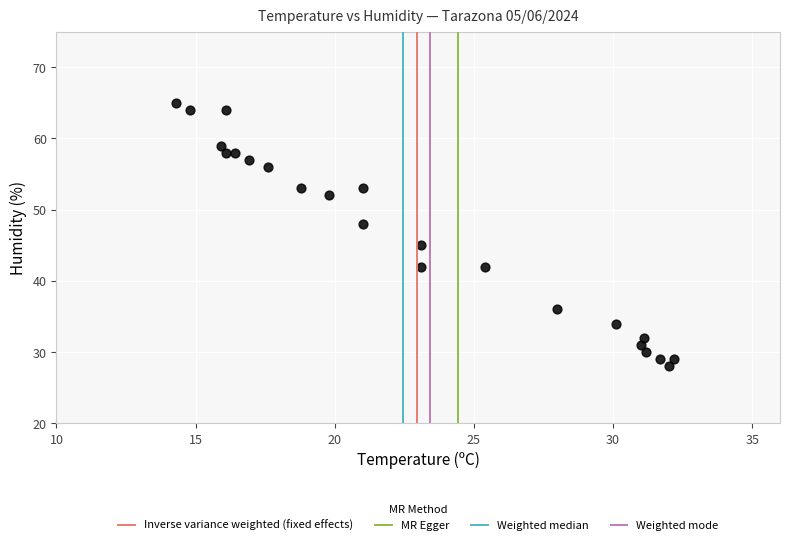

What is the range of Y values (max minus min)?

37